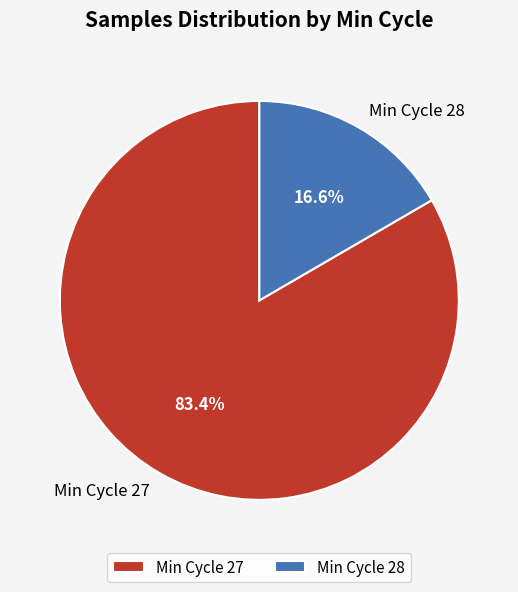

Which has a higher value, Min Cycle 27 or Min Cycle 28?

Min Cycle 27